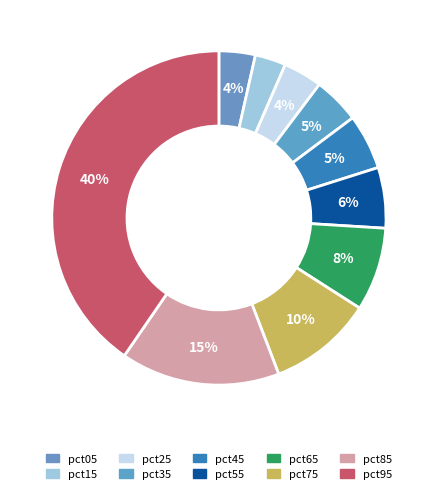

How many slices are in this pie chart?

10